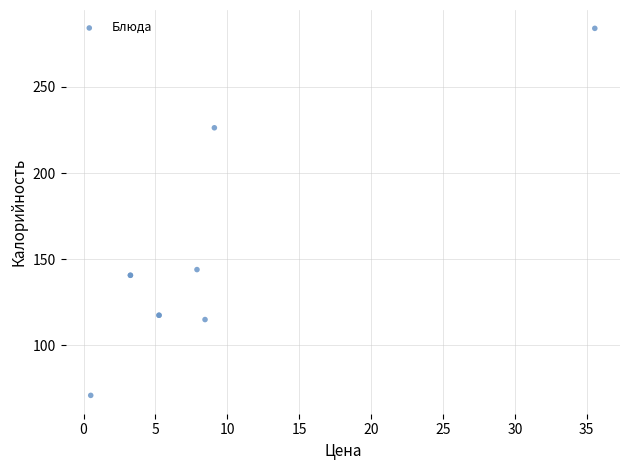

What Y value in the scatter plot is closest to 177?

144.0